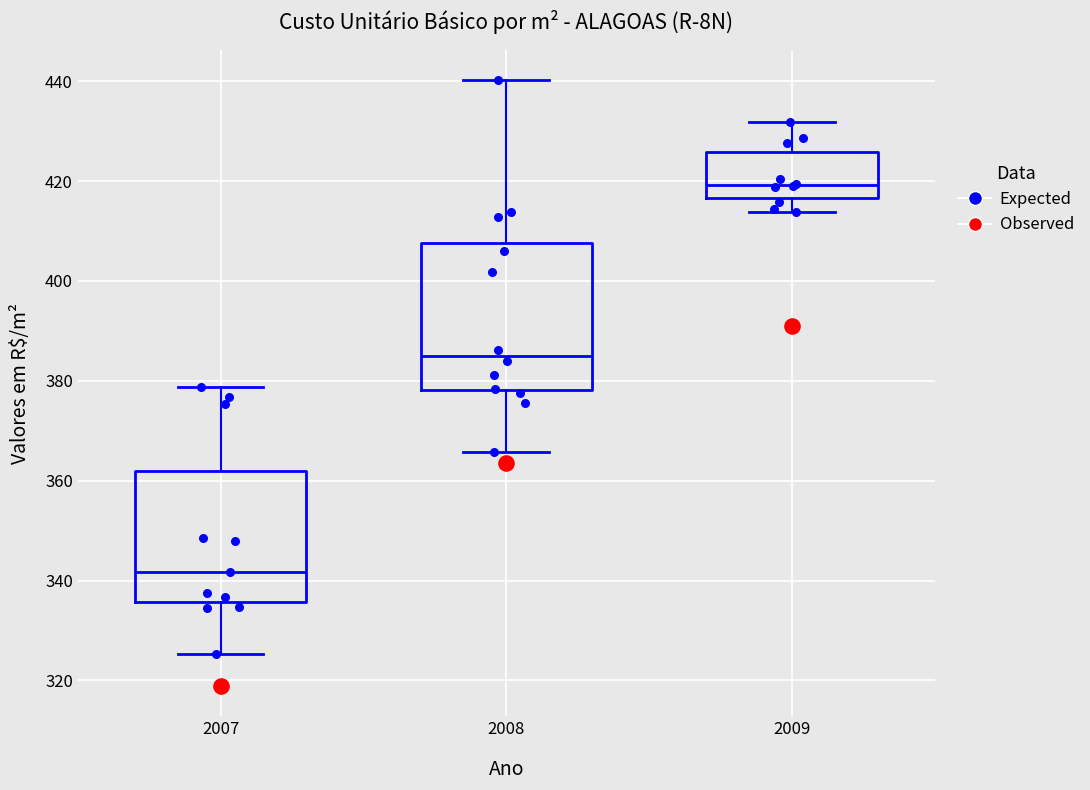

Where does the upper whisker of the box at x = 2007 end on the y-axis? The values are not printed on the chart, so give them approximately, as read against the axis.

378